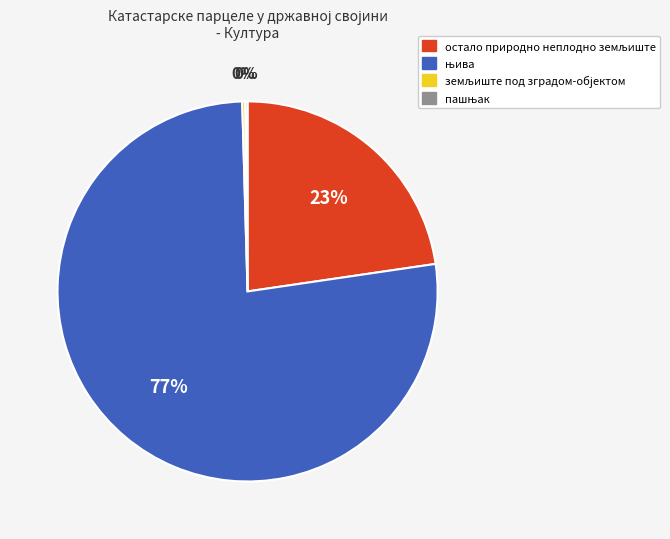

To the nearest percent, what is the difference between the largest and smallest slice percentages?

77%